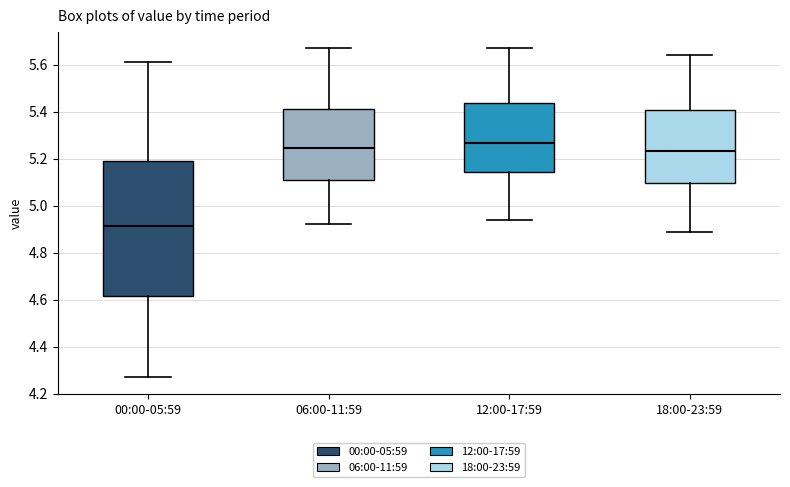

Which box's median line is the lowest?

00:00-05:59